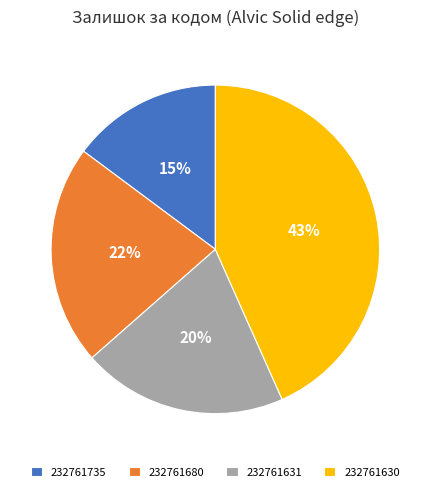

To the nearest percent, what is the combined percentage of 232761735 and 232761631?

35%